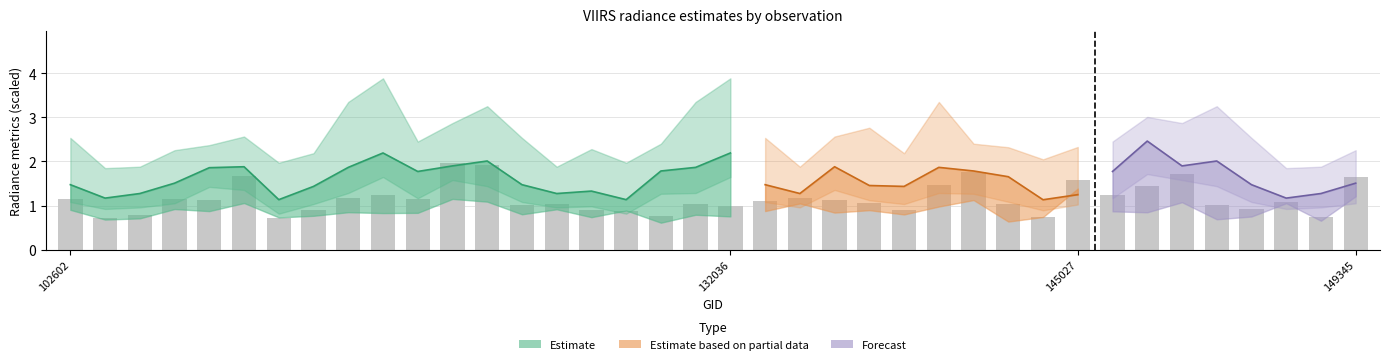

The value at 15 is 0.3. True or false?

False